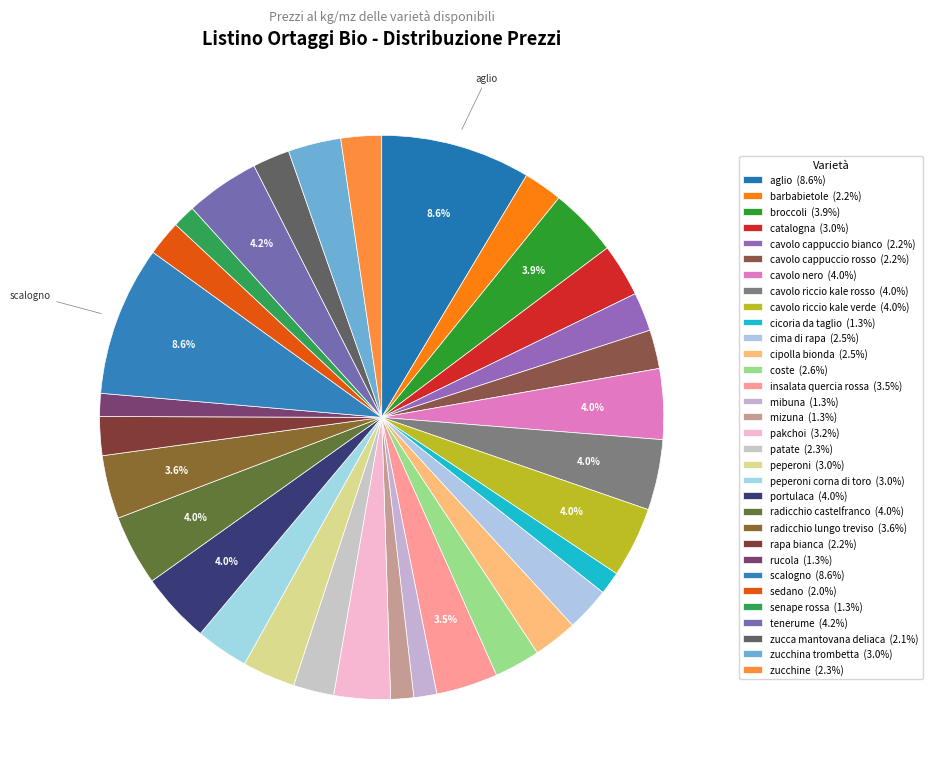

Which category has the biggest portion of the pie?

aglio